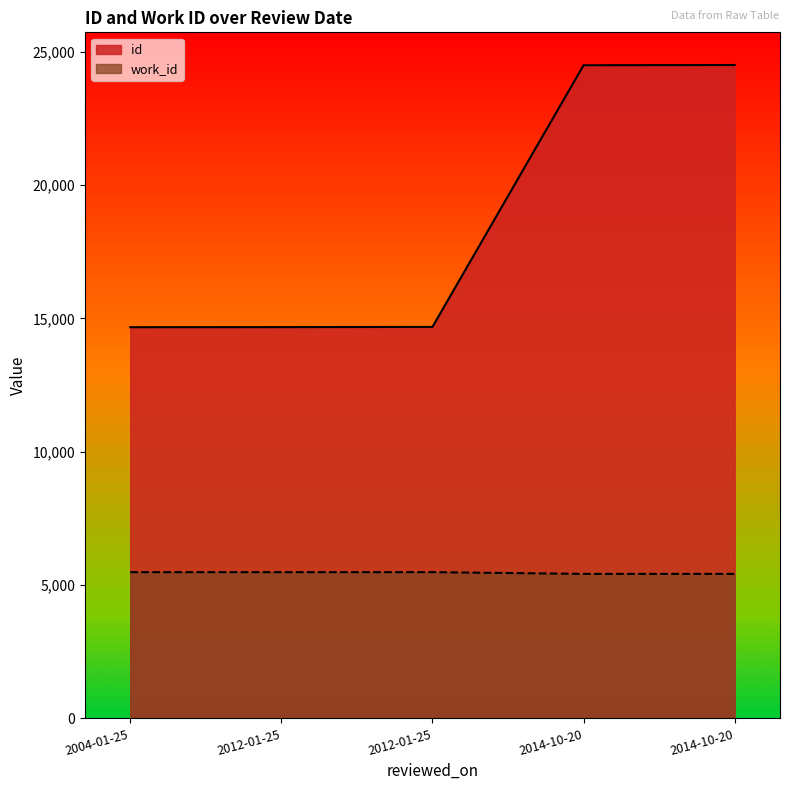

Where is id nearest to the value 19581?

2012-01-25